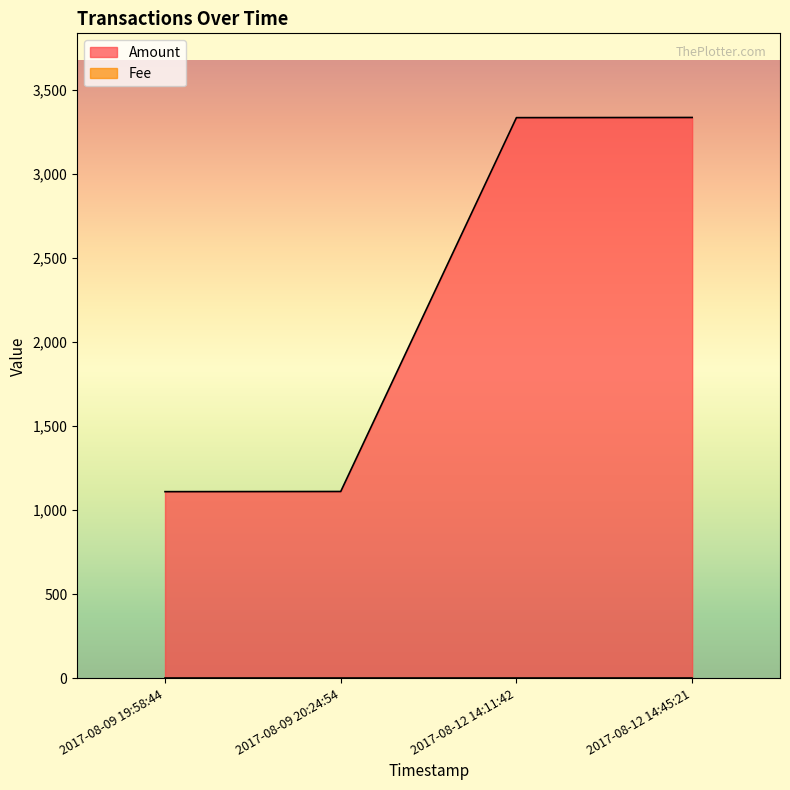

What position from the right is 2017-08-09 19:58:44?

4